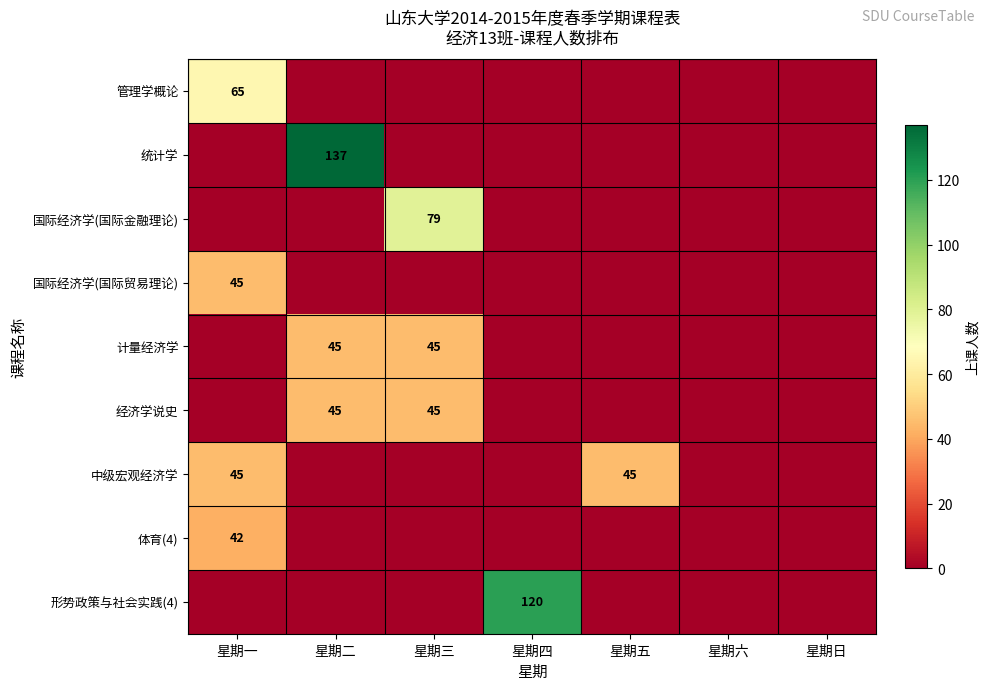

Is it true that 计量经济学 equals 24 at 星期三?

False